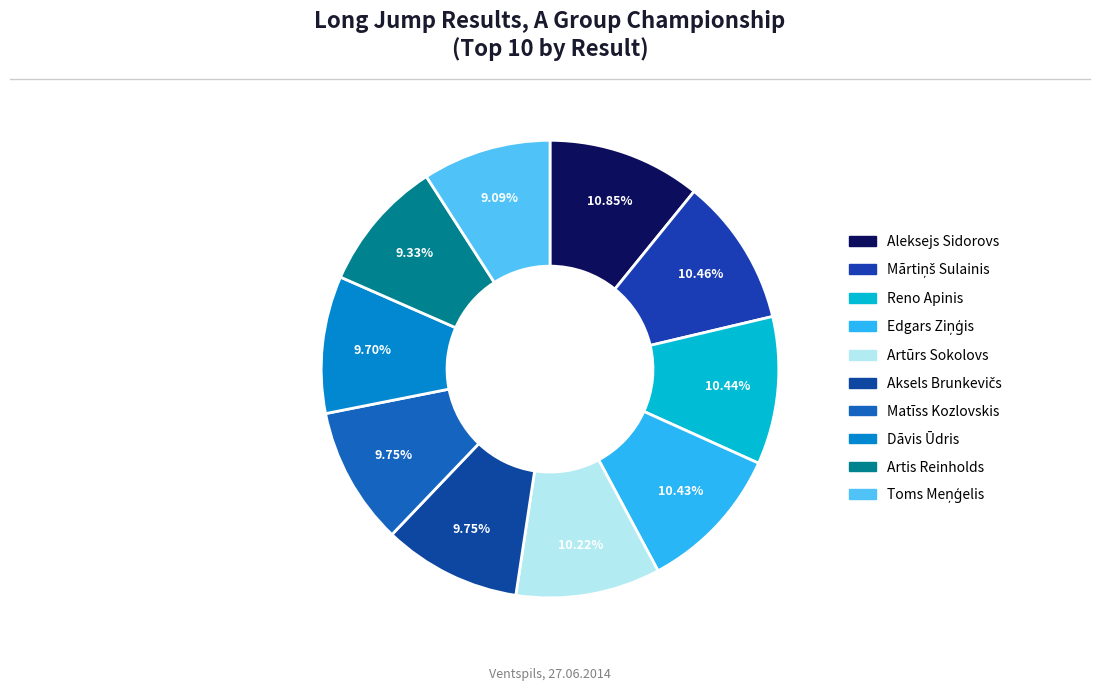

How many segments does this pie chart have?

10